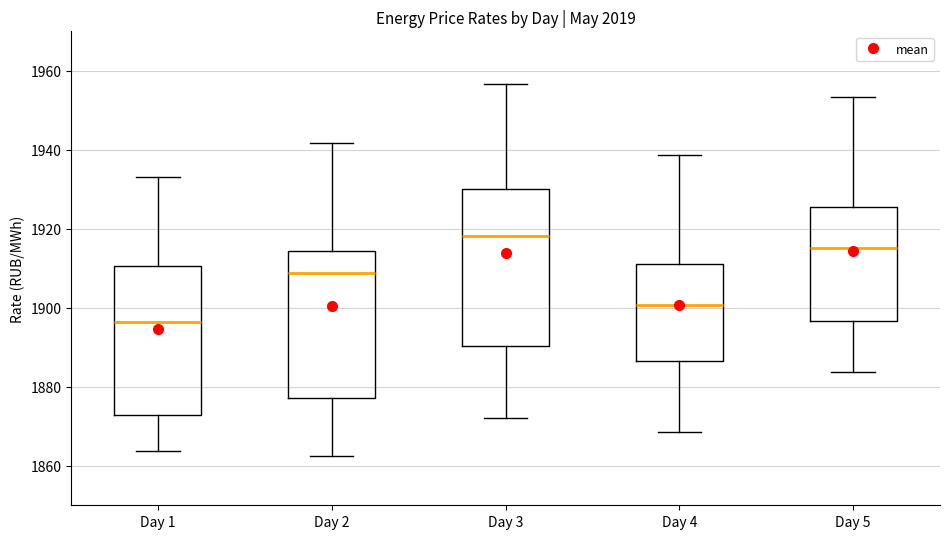

Where does the upper whisker of the box for Day 2 end on the y-axis? The values are not printed on the chart, so give them approximately, as read against the axis.

1942